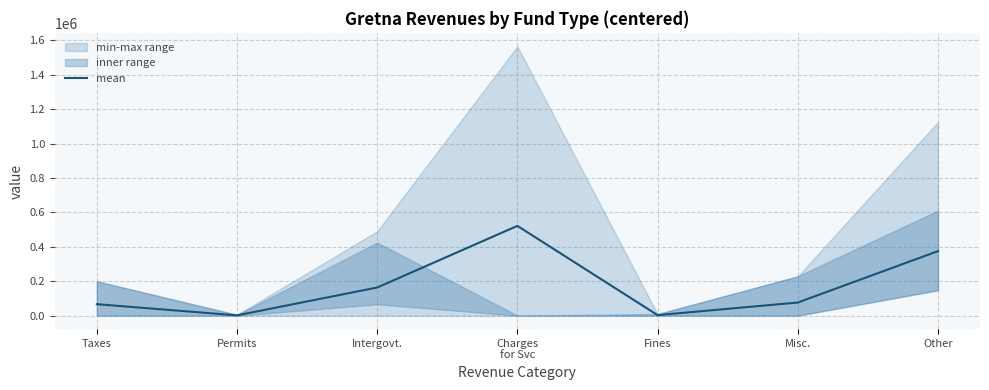

What is the change in value from Taxes to Charges
for Svc?

+455109.3